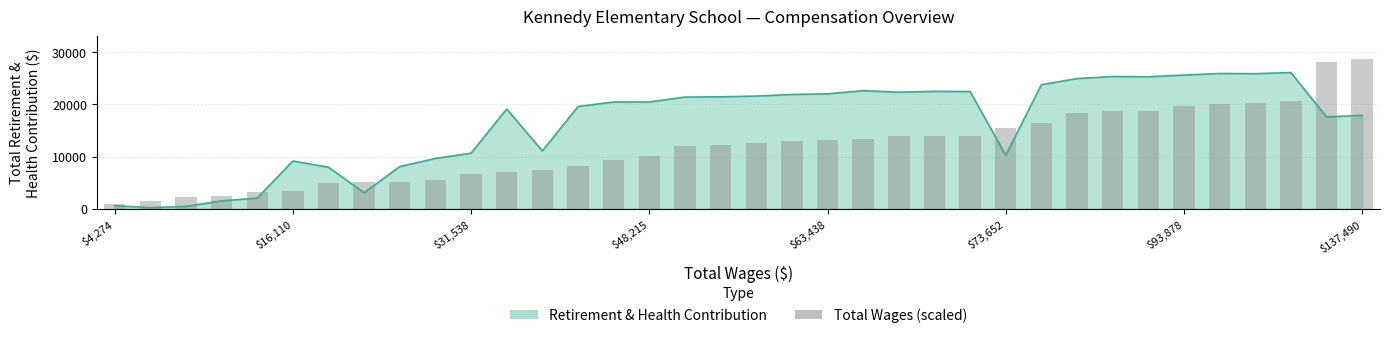

Which has a higher value, 10 or 22?

22